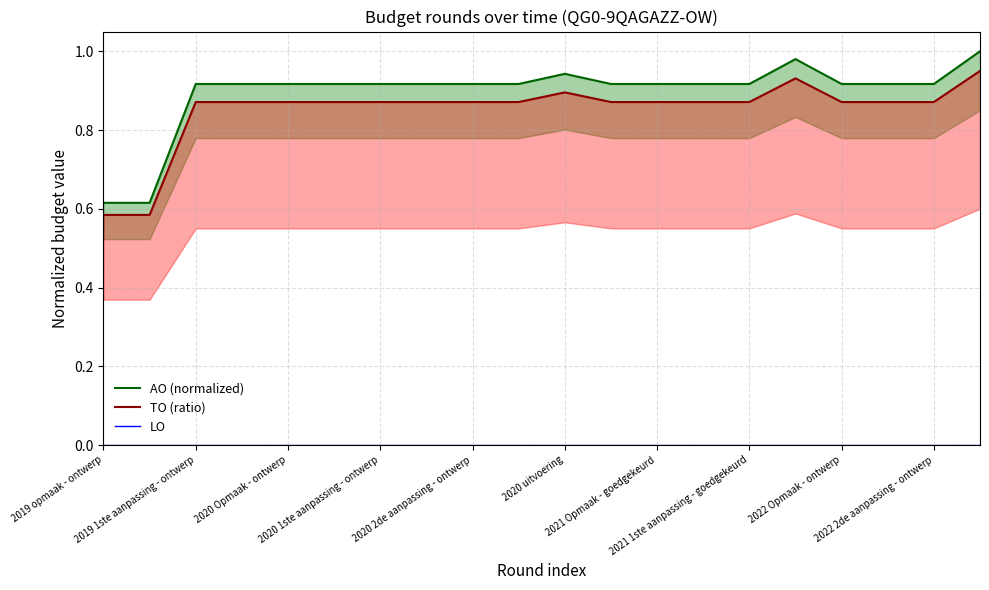

What position from the left is 17?

18